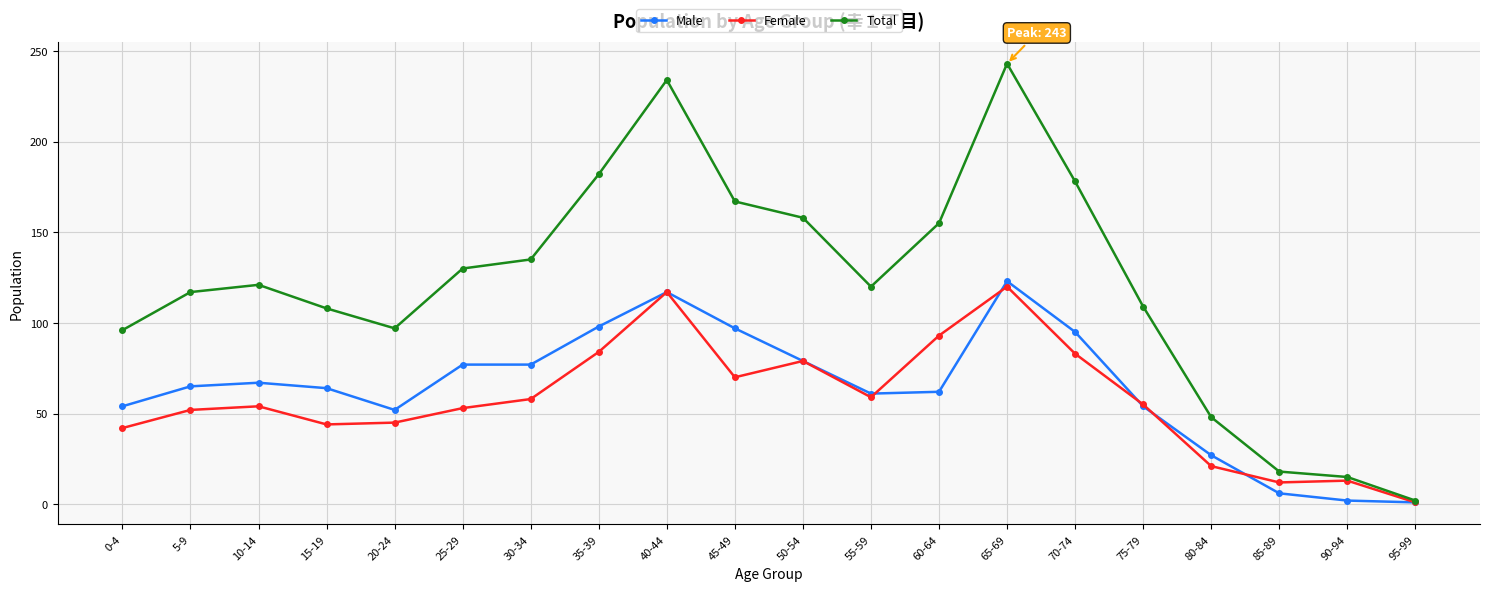

What is the difference between the second highest and second lowest values in the Total series?

219